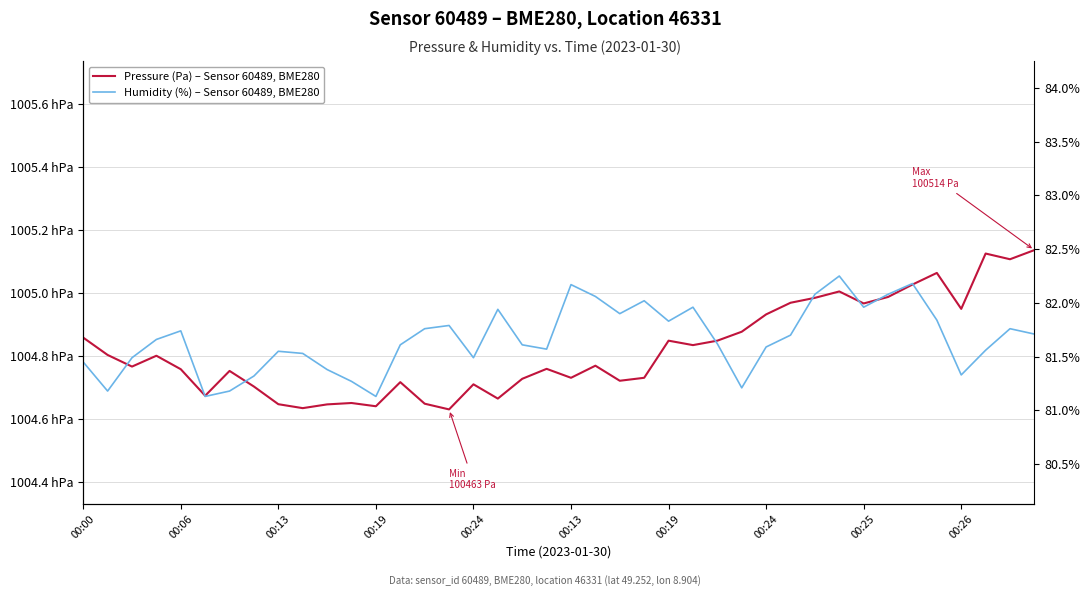

How many lines are shown in the chart?

2